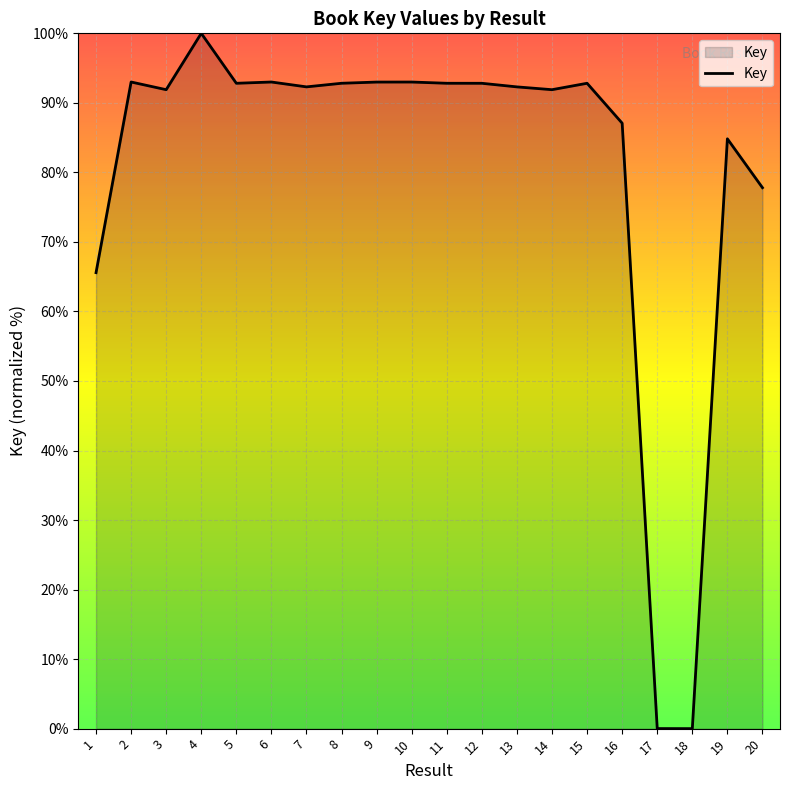

What is the difference between the maximum and minimum values?

100.0